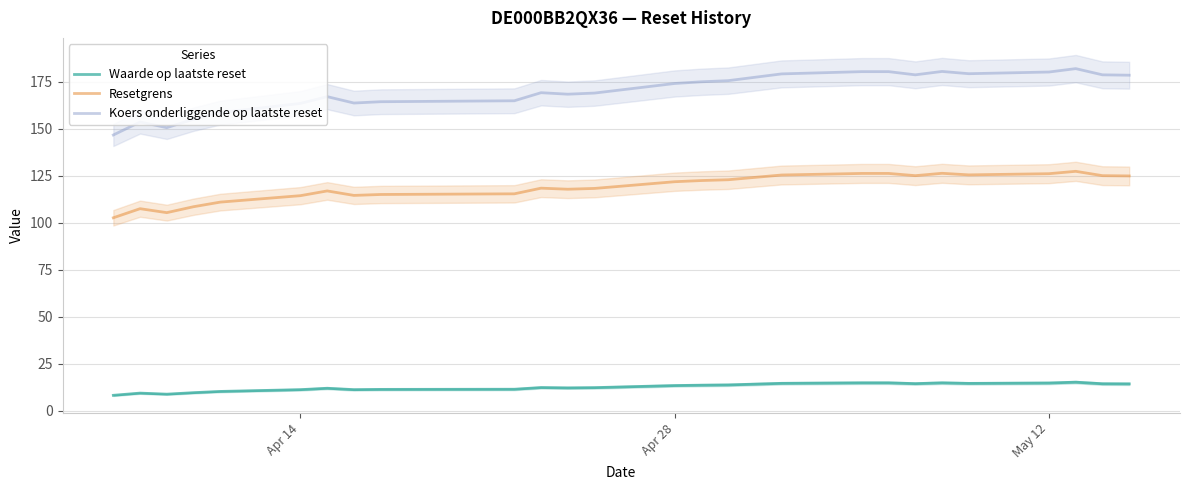

What is the lowest value of the Waarde op laatste reset series?

8.3